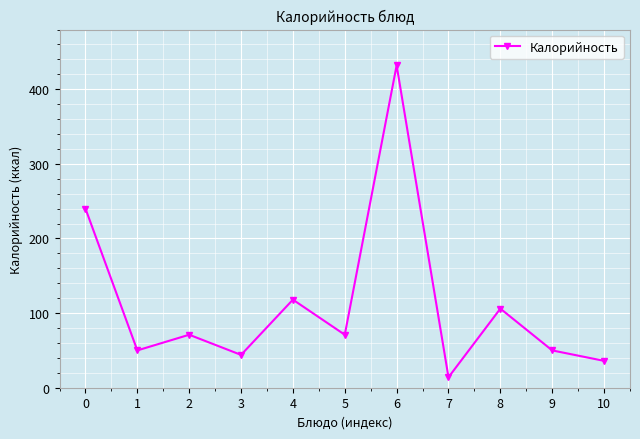

The value at 3 is 44. True or false?

True